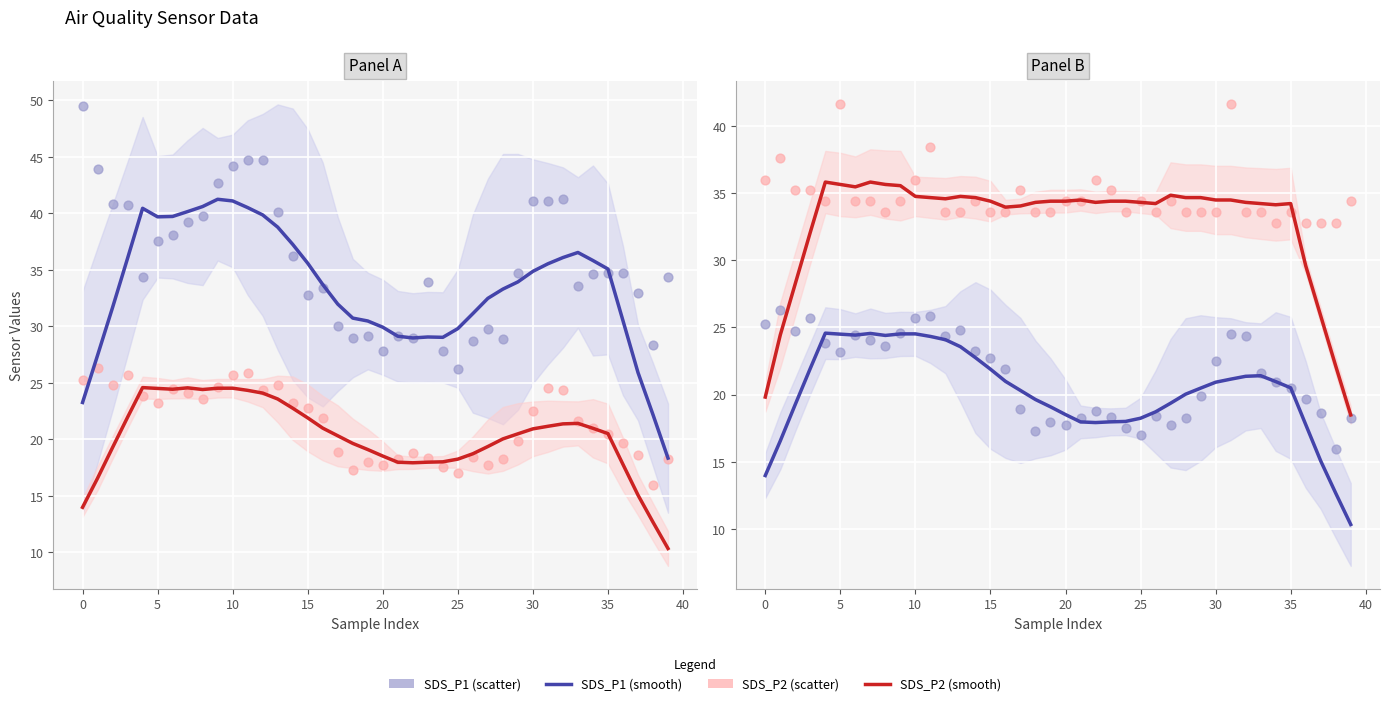

At how many categories does at least one series exceed 39?

2